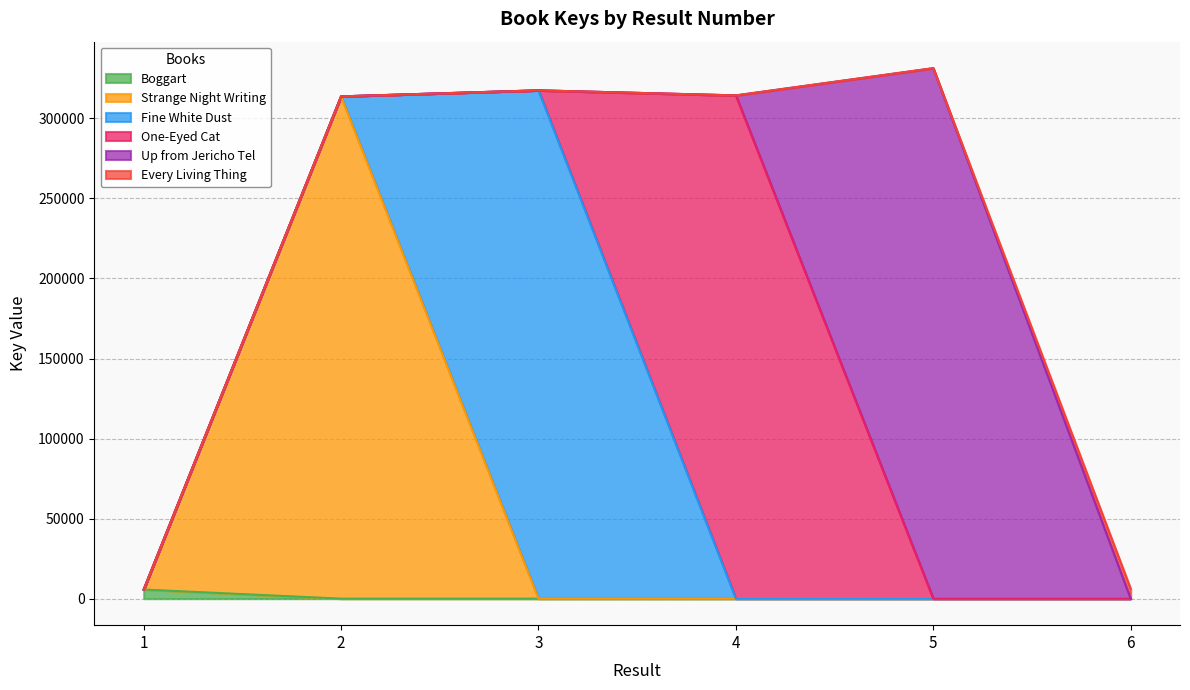

What is the difference between the second highest and second lowest values?

311363